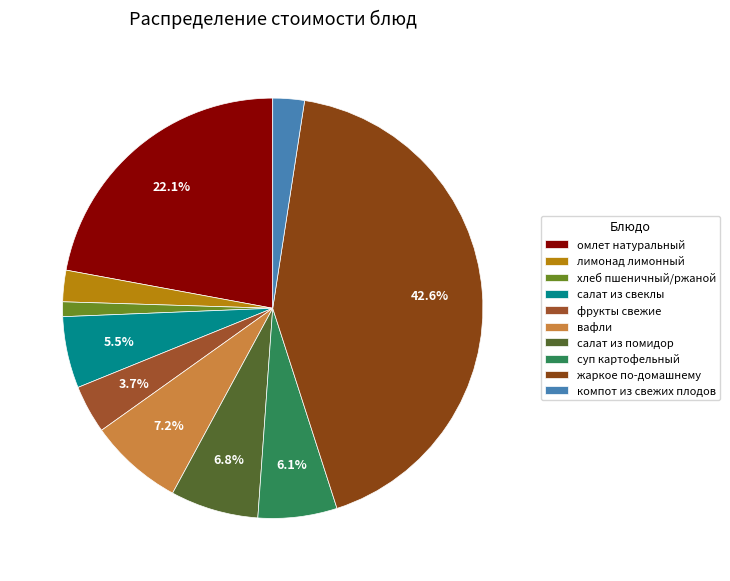

Count the number of slices in the pie.

10